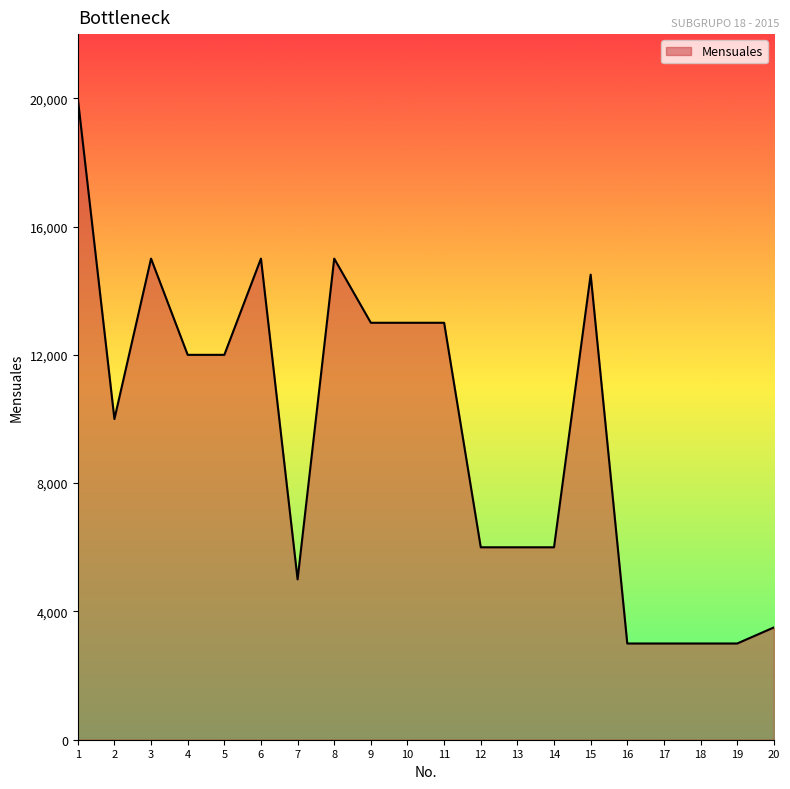

What is the difference between the second highest and second lowest values?

12000